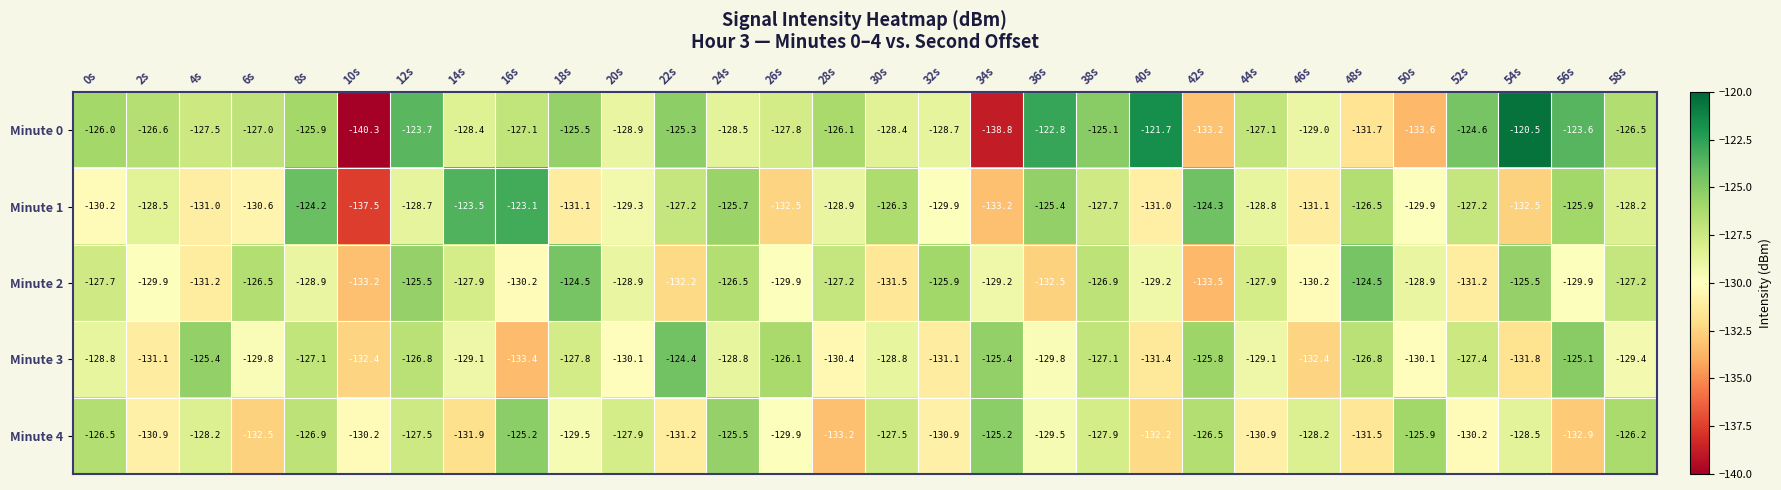

Which series has the largest range (max minus min)?

Minute 0